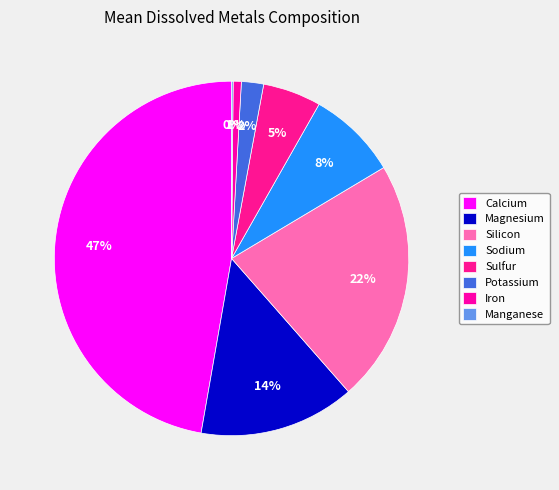

Which slice is the smallest?

Manganese